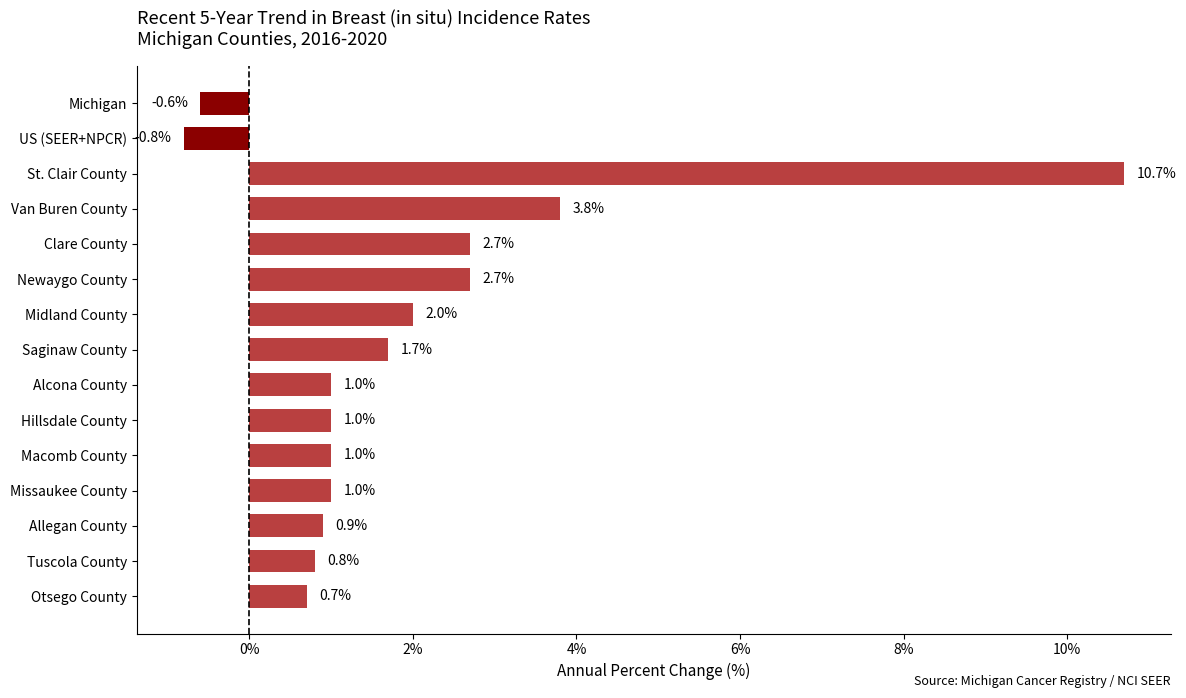

The chart shows a value of 3.9 at St. Clair County. True or false?

False